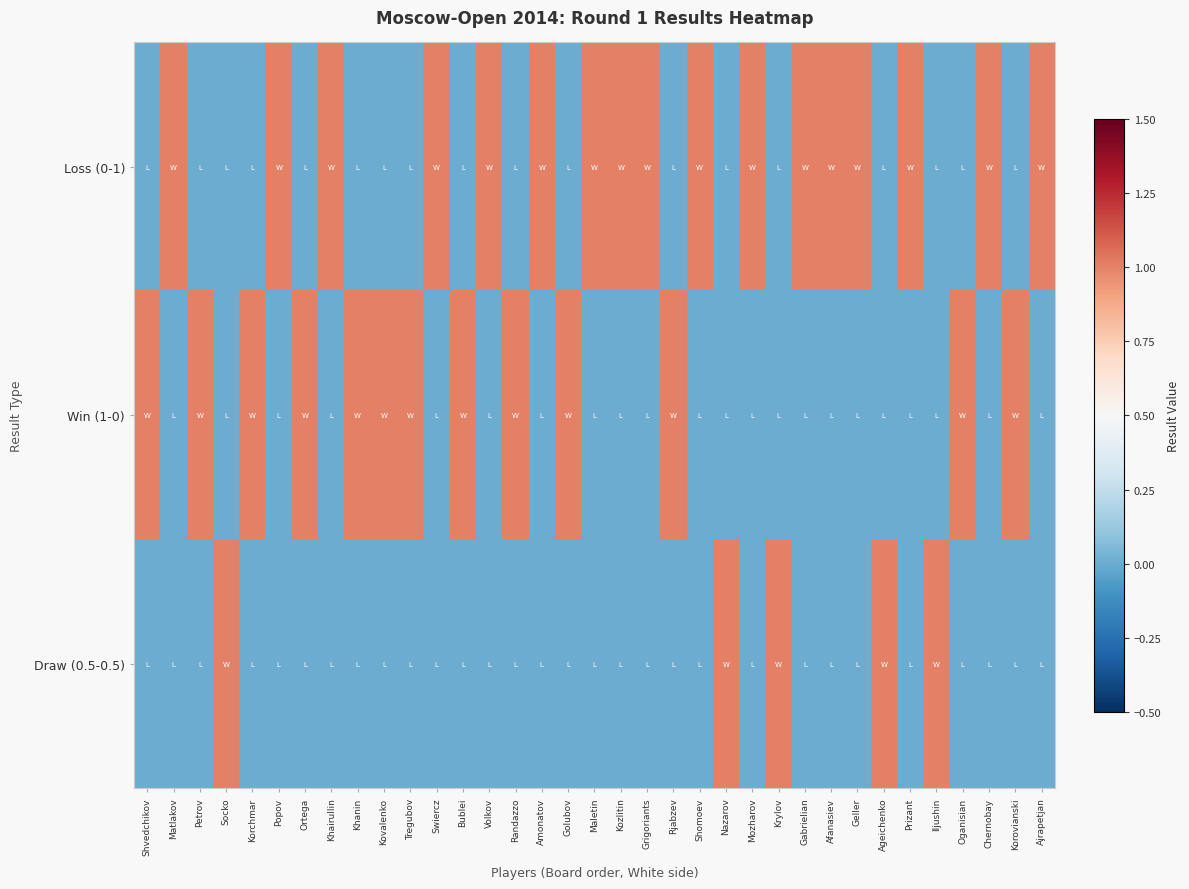

Reading left to right, transcribe all the data shown in this chart.

Loss (0-1): Shvedchikov=0	Matlakov=1	Petrov=0	Socko=0	Korchmar=0	Popov=1	Ortega=0	Khairullin=1	Khanin=0	Kovalenko=0	Tregubov=0	Swiercz=1	Bublei=0	Volkov=1	Randazzo=0	Amonatov=1	Golubov=0	Maletin=1	Kozlitin=1	Grigoriants=1	Rjabzev=0	Shomoev=1	Nazarov=0	Mozharov=1	Krylov=0	Gabrielian=1	Afanasiev=1	Geller=1	Ageichenko=0	Prizant=1	Iljushin=0	Oganisian=0	Chernobay=1	Korovianski=0	Ajrapetjan=1
Win (1-0): Shvedchikov=1	Matlakov=0	Petrov=1	Socko=0	Korchmar=1	Popov=0	Ortega=1	Khairullin=0	Khanin=1	Kovalenko=1	Tregubov=1	Swiercz=0	Bublei=1	Volkov=0	Randazzo=1	Amonatov=0	Golubov=1	Maletin=0	Kozlitin=0	Grigoriants=0	Rjabzev=1	Shomoev=0	Nazarov=0	Mozharov=0	Krylov=0	Gabrielian=0	Afanasiev=0	Geller=0	Ageichenko=0	Prizant=0	Iljushin=0	Oganisian=1	Chernobay=0	Korovianski=1	Ajrapetjan=0
Draw (0.5-0.5): Shvedchikov=0	Matlakov=0	Petrov=0	Socko=1	Korchmar=0	Popov=0	Ortega=0	Khairullin=0	Khanin=0	Kovalenko=0	Tregubov=0	Swiercz=0	Bublei=0	Volkov=0	Randazzo=0	Amonatov=0	Golubov=0	Maletin=0	Kozlitin=0	Grigoriants=0	Rjabzev=0	Shomoev=0	Nazarov=1	Mozharov=0	Krylov=1	Gabrielian=0	Afanasiev=0	Geller=0	Ageichenko=1	Prizant=0	Iljushin=1	Oganisian=0	Chernobay=0	Korovianski=0	Ajrapetjan=0